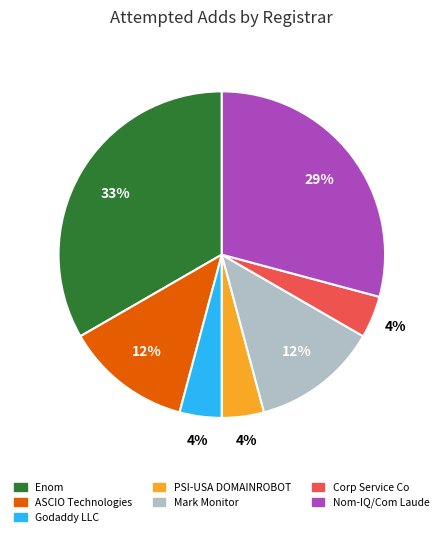

Is there any slice that represents more than half of the pie?

No